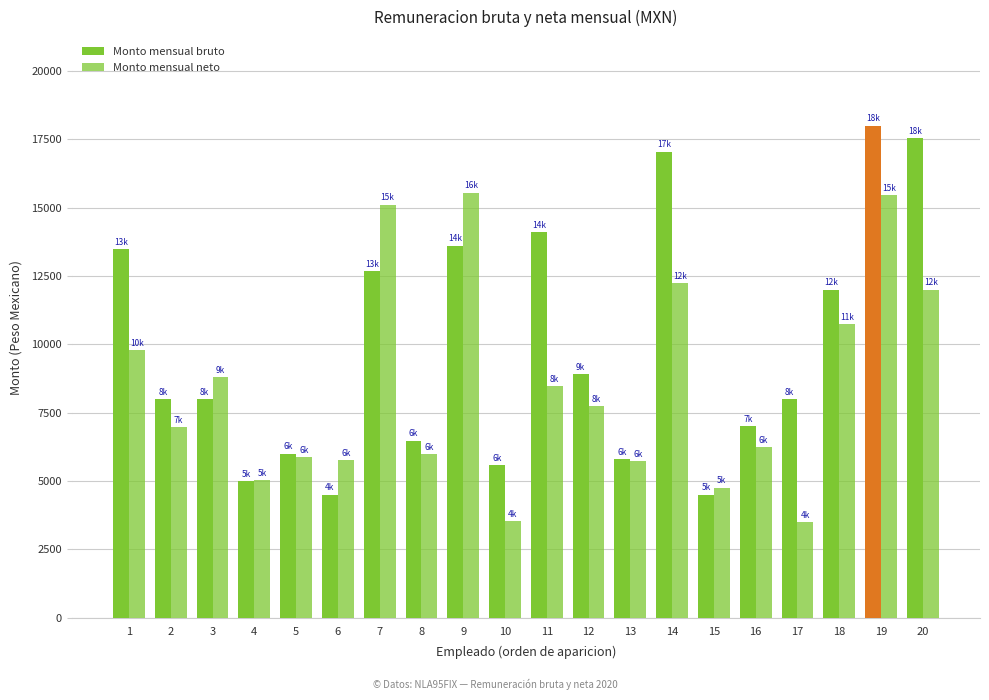

How many groups of bars are there?

20